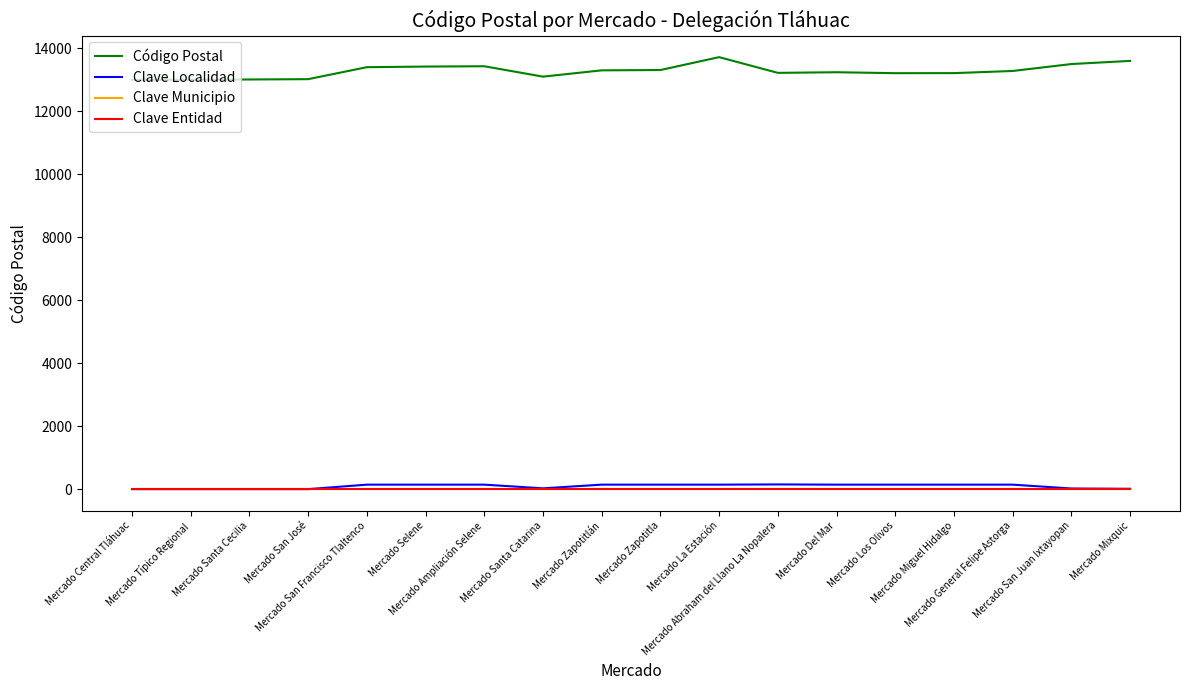

What is the greatest value displayed?

13719